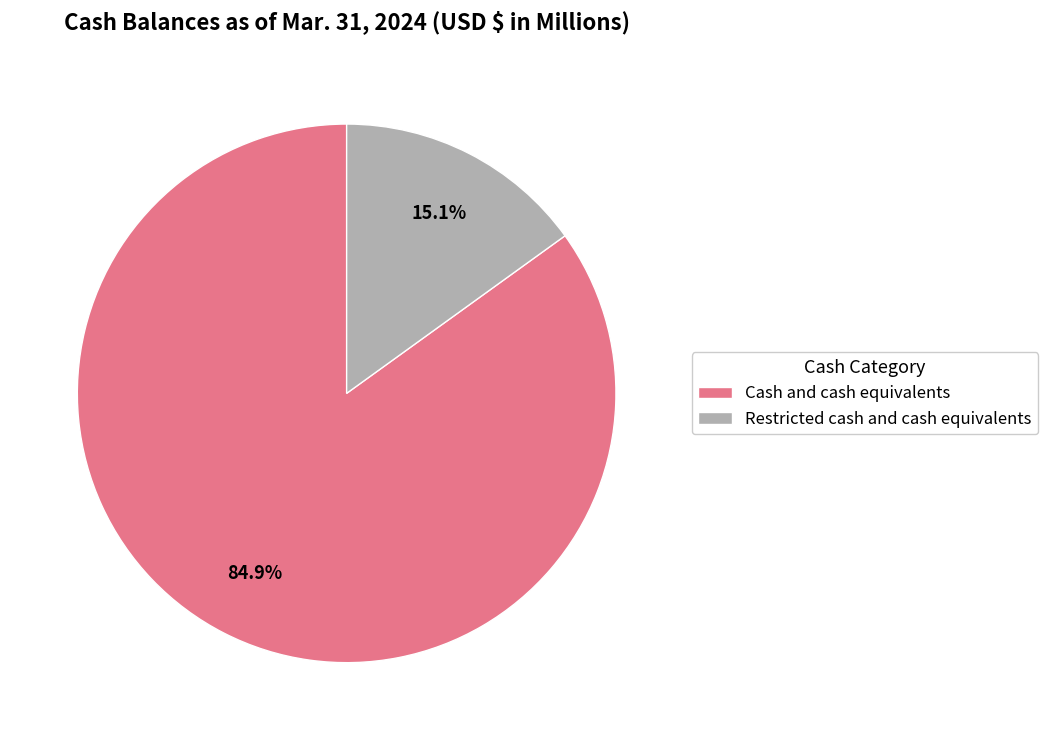

True or false: Cash and cash equivalents accounts for 85% of the total.

True